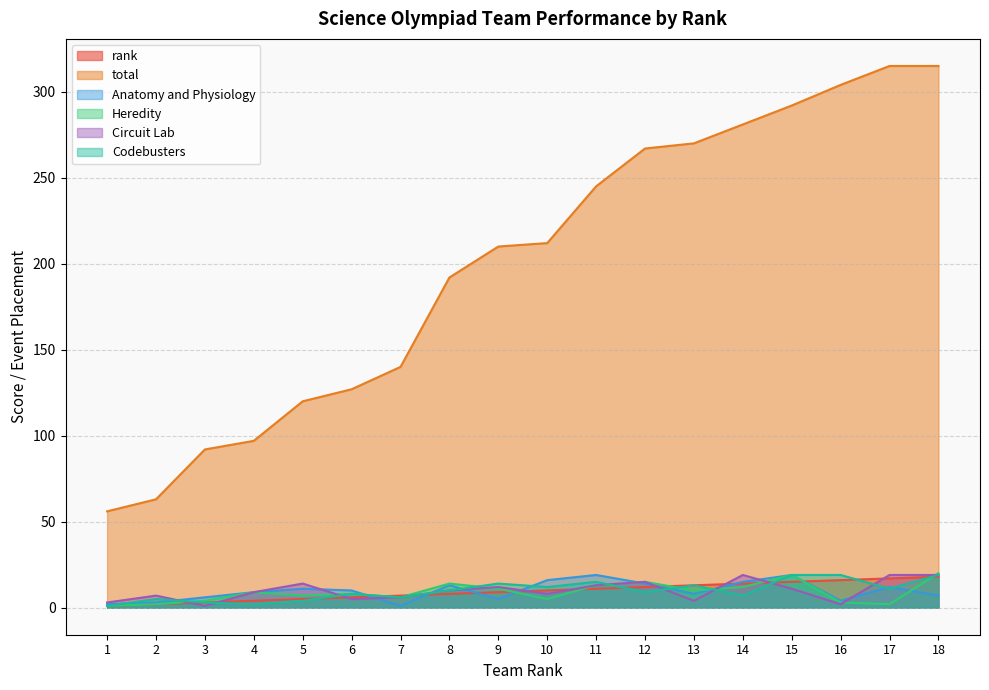

At which label does Heredity first exceed 9?

8